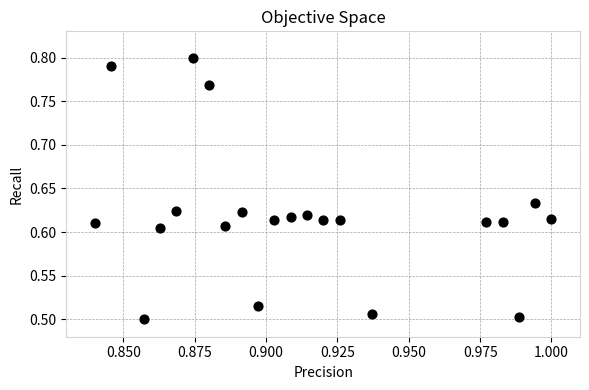

What is the range of Y values (max minus min)?

0.3